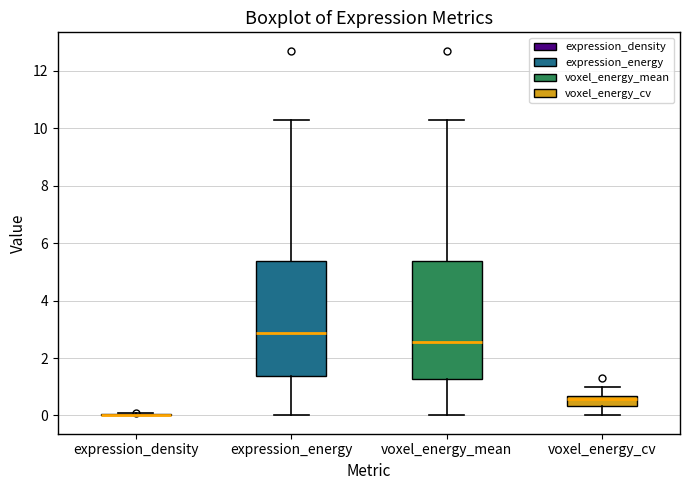

Reading left to right, transcribe this box plot: for each box, give where its median line is, the range the box spans, and where its two whiskers end, as read against the y-axis. The values are not printed on the chart, so give them approximately, as read against the axis.

expression_density: box collapsed to a line at 0.0, whiskers 0.0 to 0.0
expression_energy: median 2.8, box 1.4 to 5.4, whiskers 0.0 to 10.2
voxel_energy_mean: median 2.6, box 1.2 to 5.4, whiskers 0.0 to 10.2
voxel_energy_cv: median 0.6 (just below the box's upper edge), box 0.4 to 0.6, whiskers 0.0 to 1.0